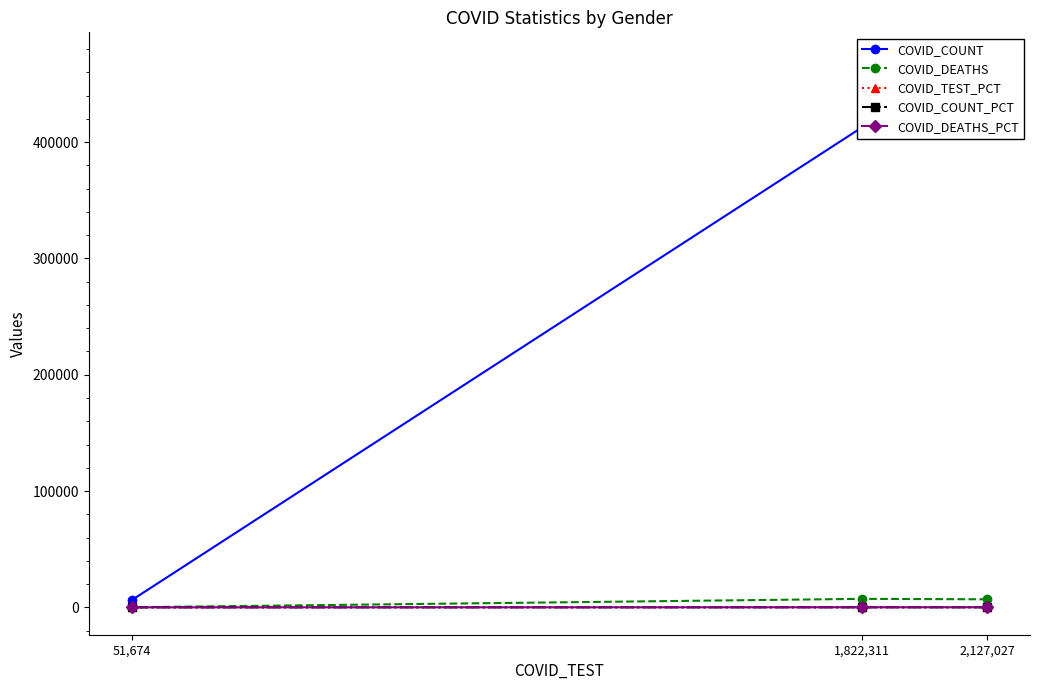

How many data points in COVID_COUNT are above 412454?

1